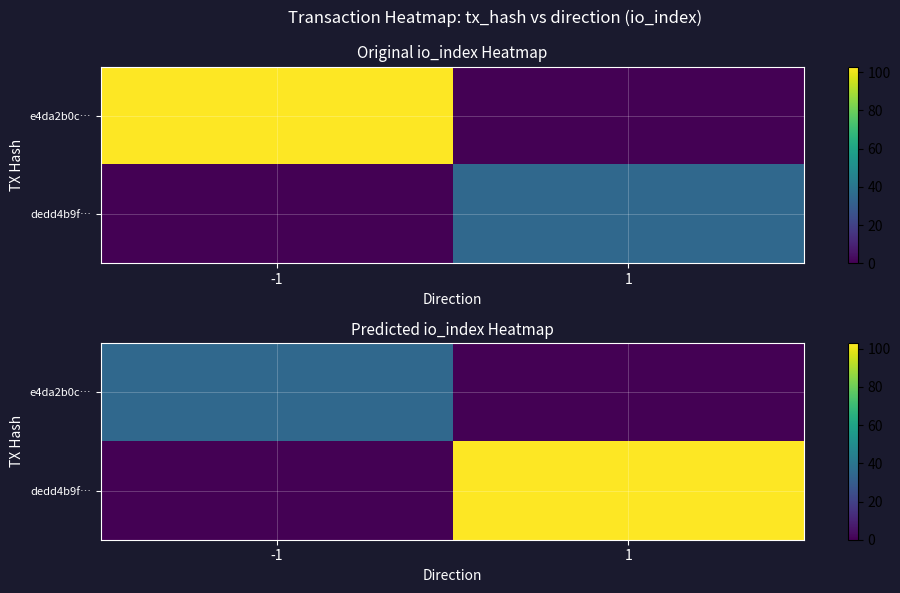

What is the maximum value for dedd4b9f…?

103